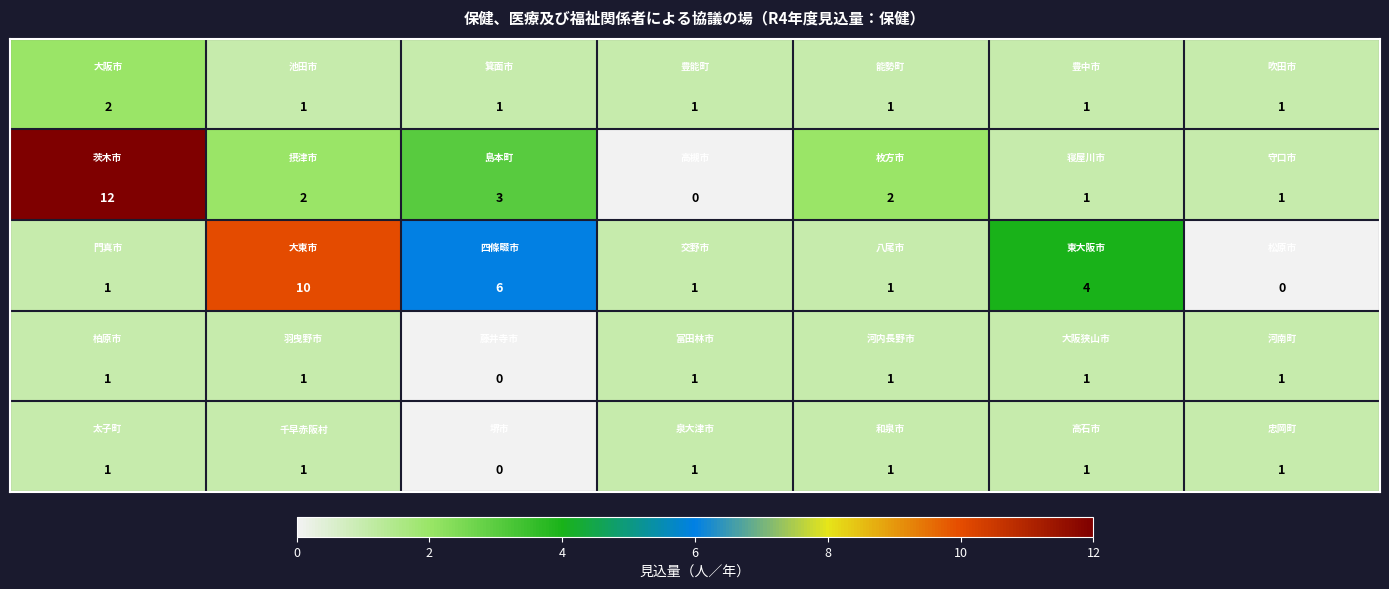

What is the maximum value shown in the chart?

12